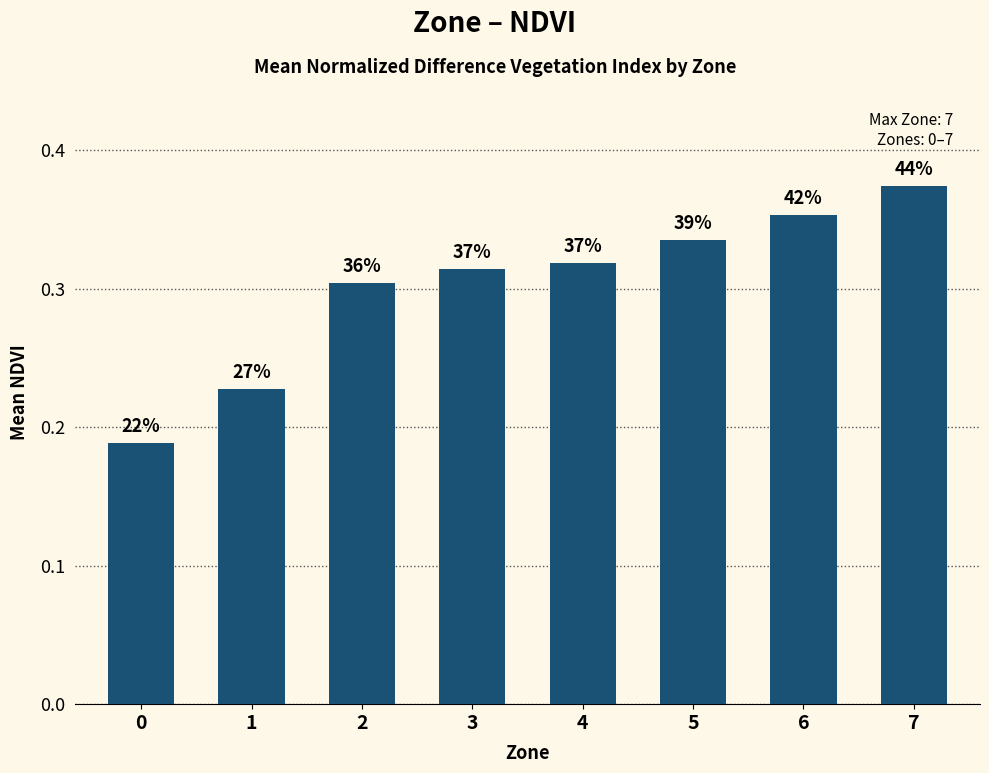

Does the chart contain any negative values?

No